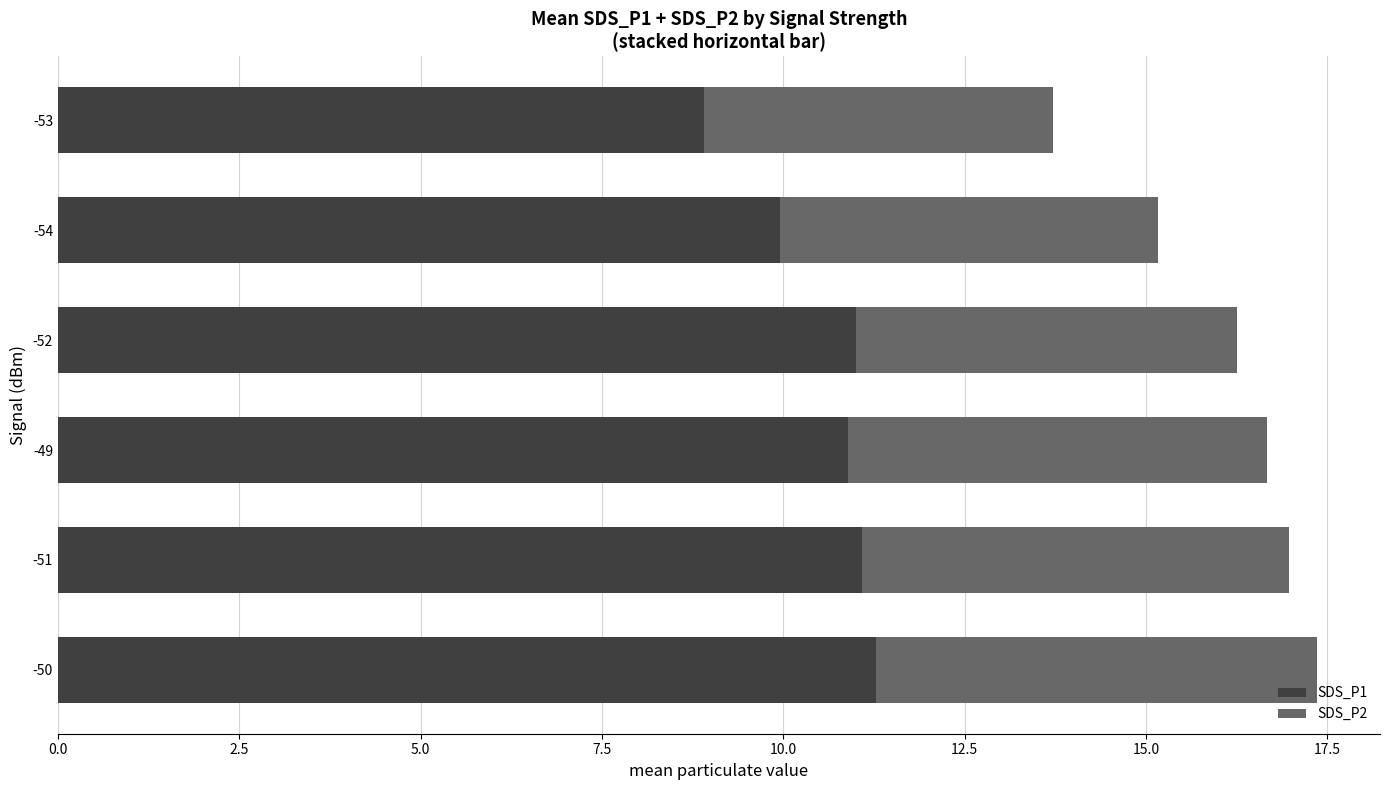

Read the SDS_P1 value at -49.

10.9